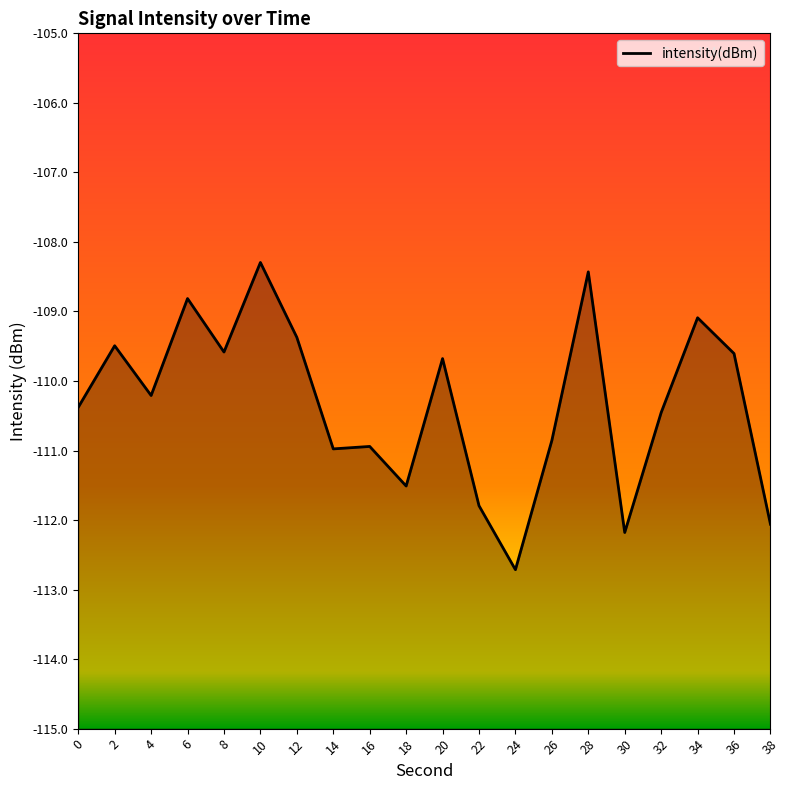

True or false: the data shows -110.2 at 4.

True